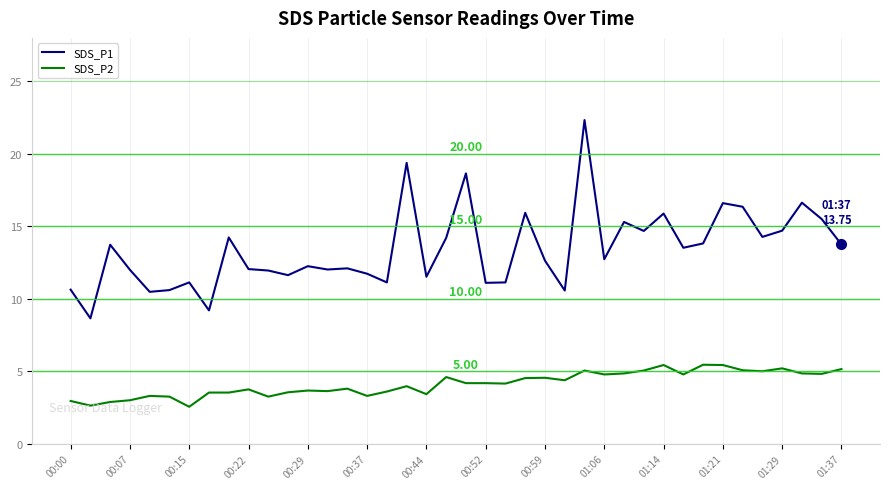

Rank the series by their average value, from lowest to highest.

SDS_P2, SDS_P1